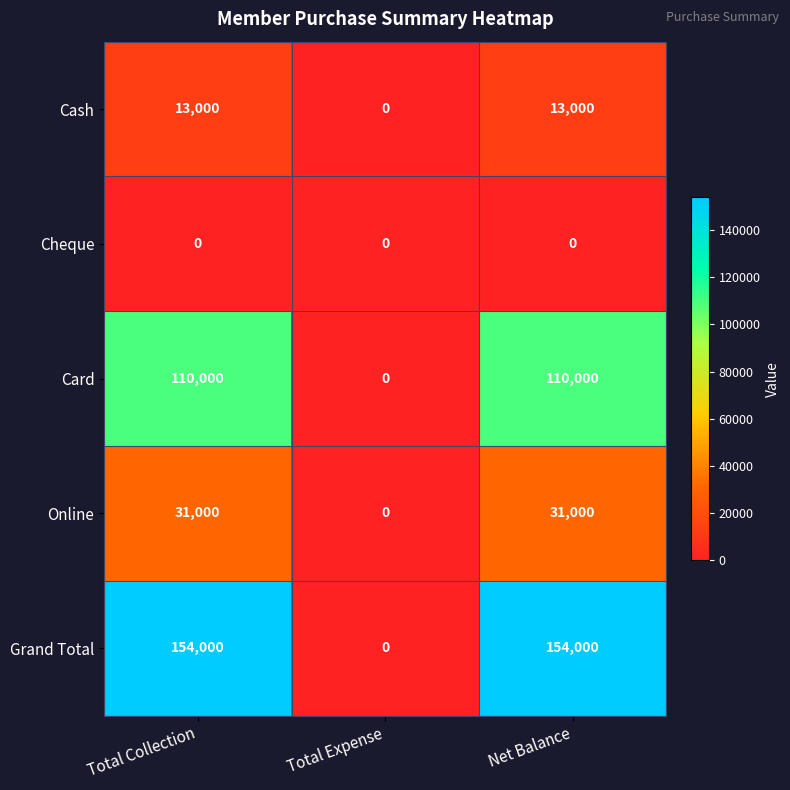

Rank the series at Total Collection from lowest to highest value.

Cheque, Cash, Online, Card, Grand Total